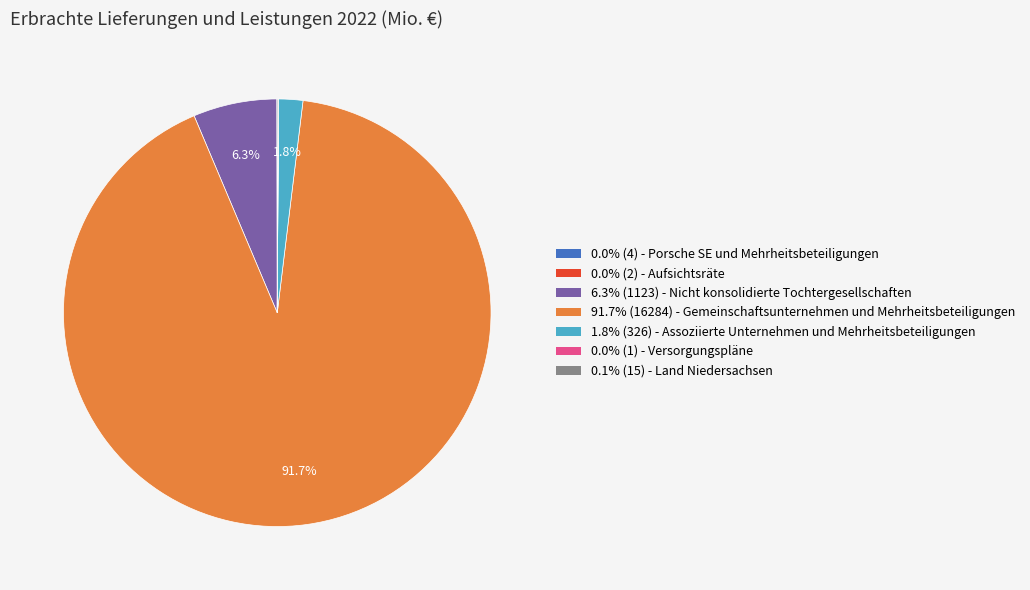

Does 6.3% (1123) - Nicht konsolidierte Tochtergesellschaften account for over 50% of the chart?

No